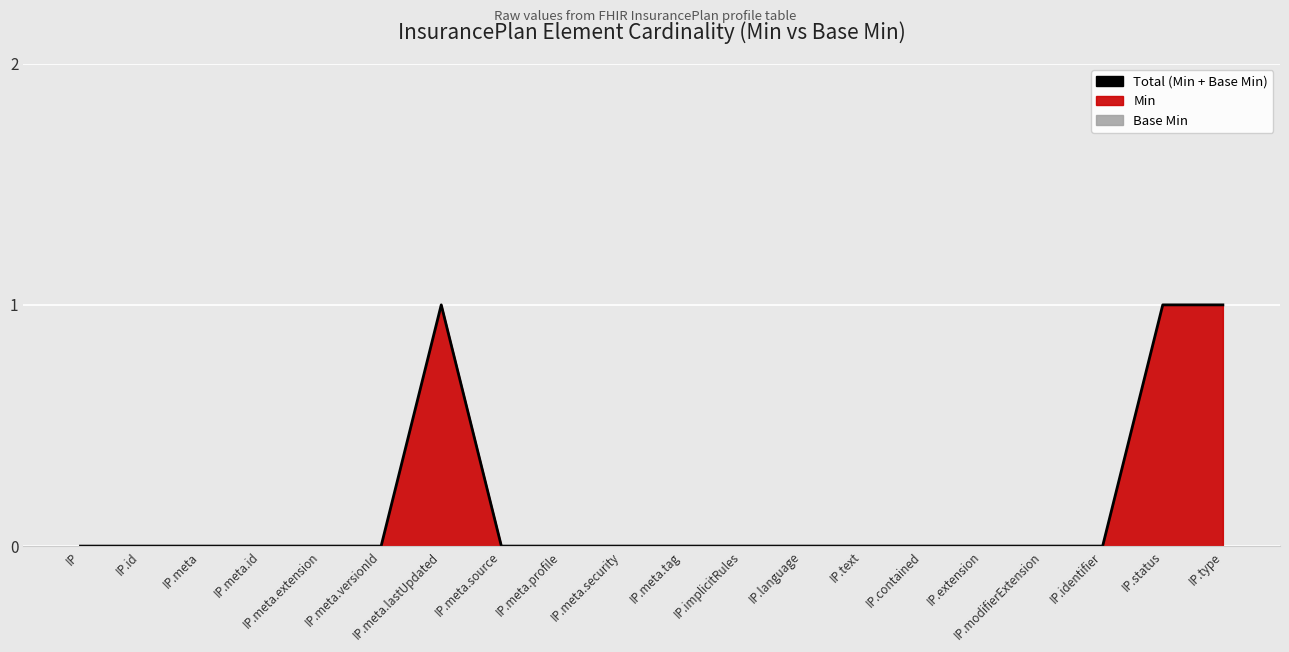

At which category does the chart reach its minimum across all series?

IP